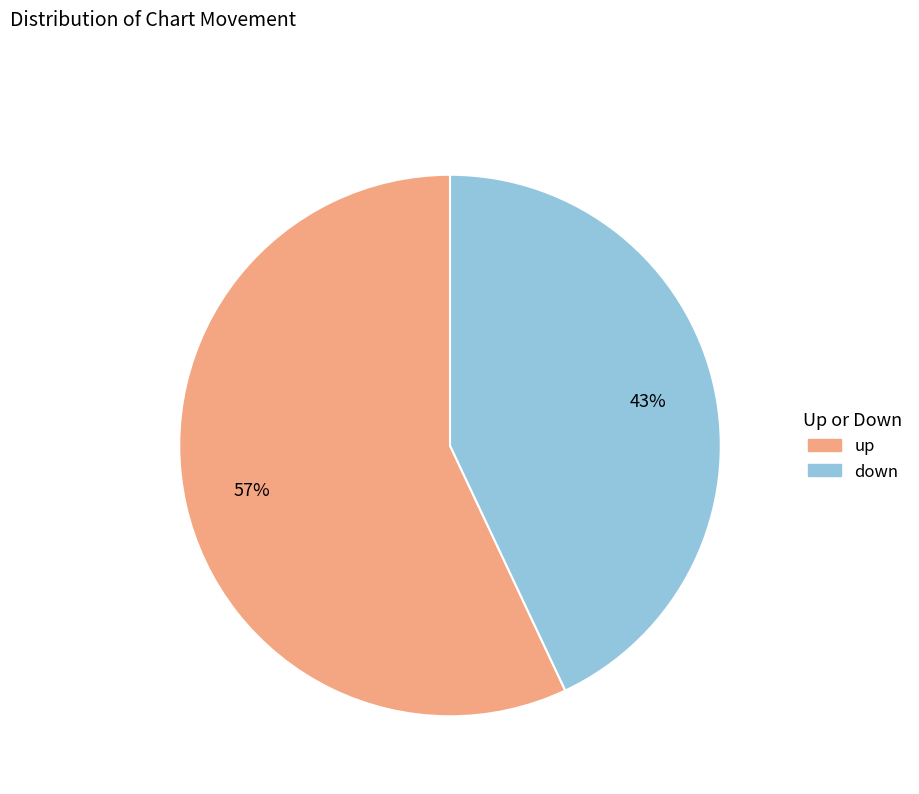

To the nearest percent, what portion does up represent?

57%